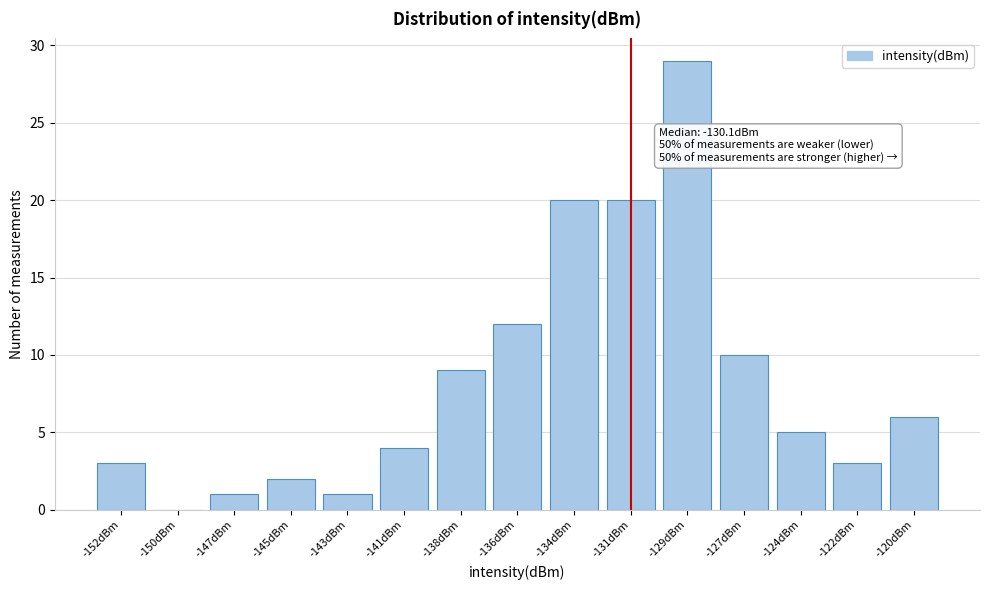

Reading left to right, extract all data points from this chart.

-152dBm=3	-150dBm=0	-147dBm=1	-145dBm=2	-143dBm=1	-141dBm=4	-138dBm=9	-136dBm=12	-134dBm=20	-131dBm=20	-129dBm=29	-127dBm=10	-124dBm=5	-122dBm=3	-120dBm=6